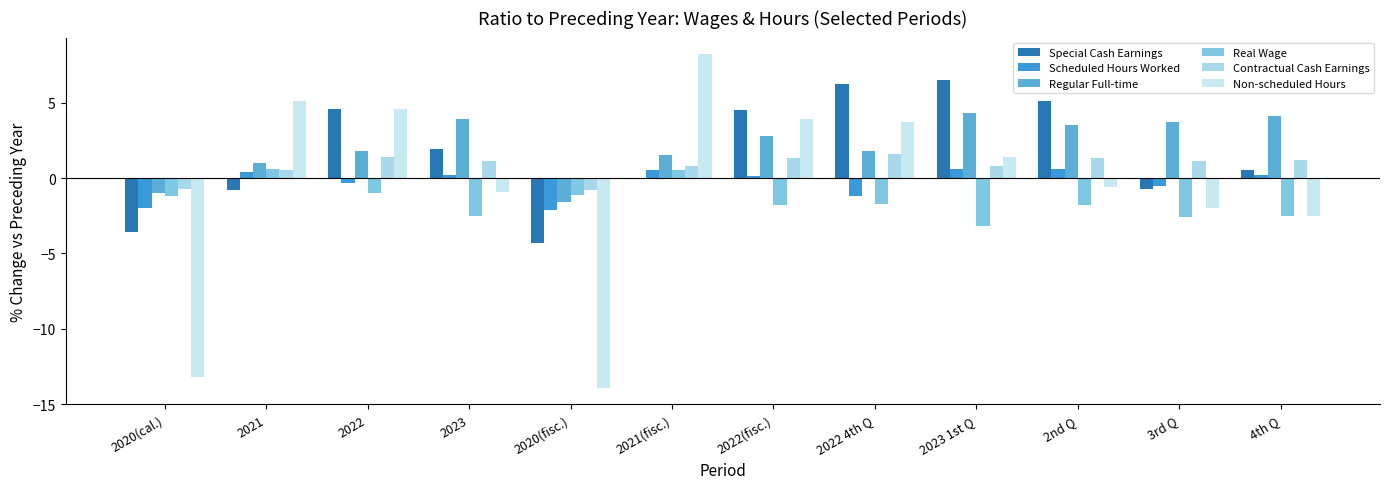

Where is Regular Full-time nearest to the value 1?

2021